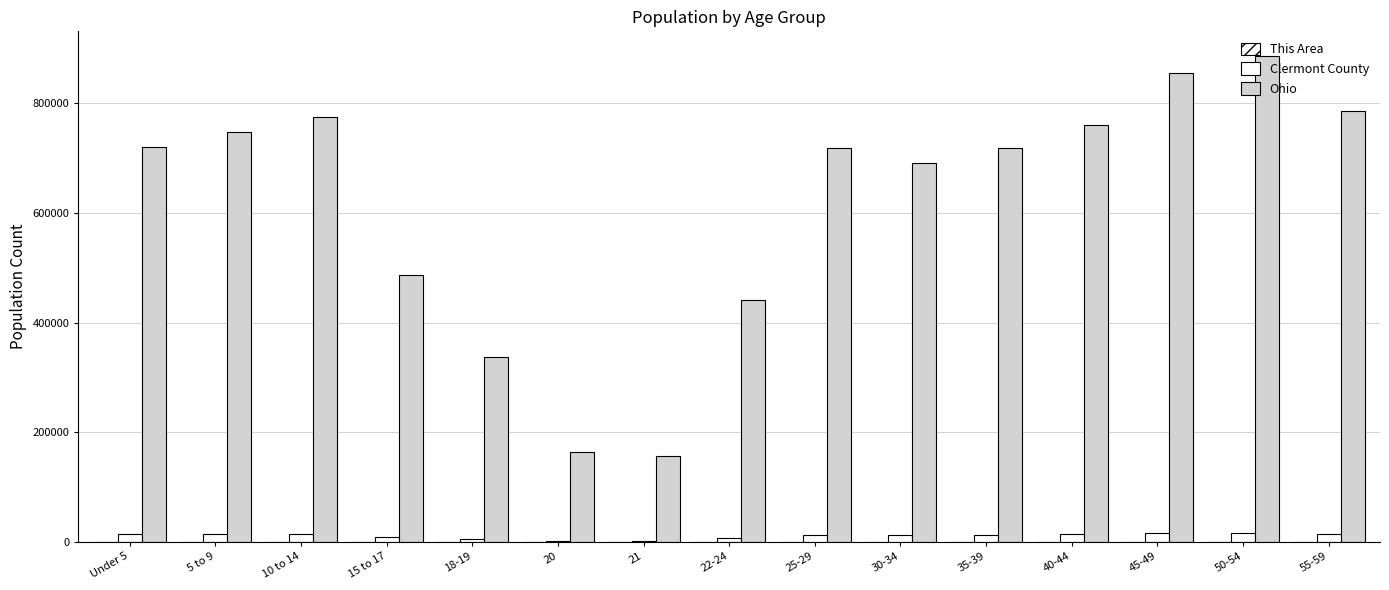

At which label does This Area first exceed 297?

Under 5